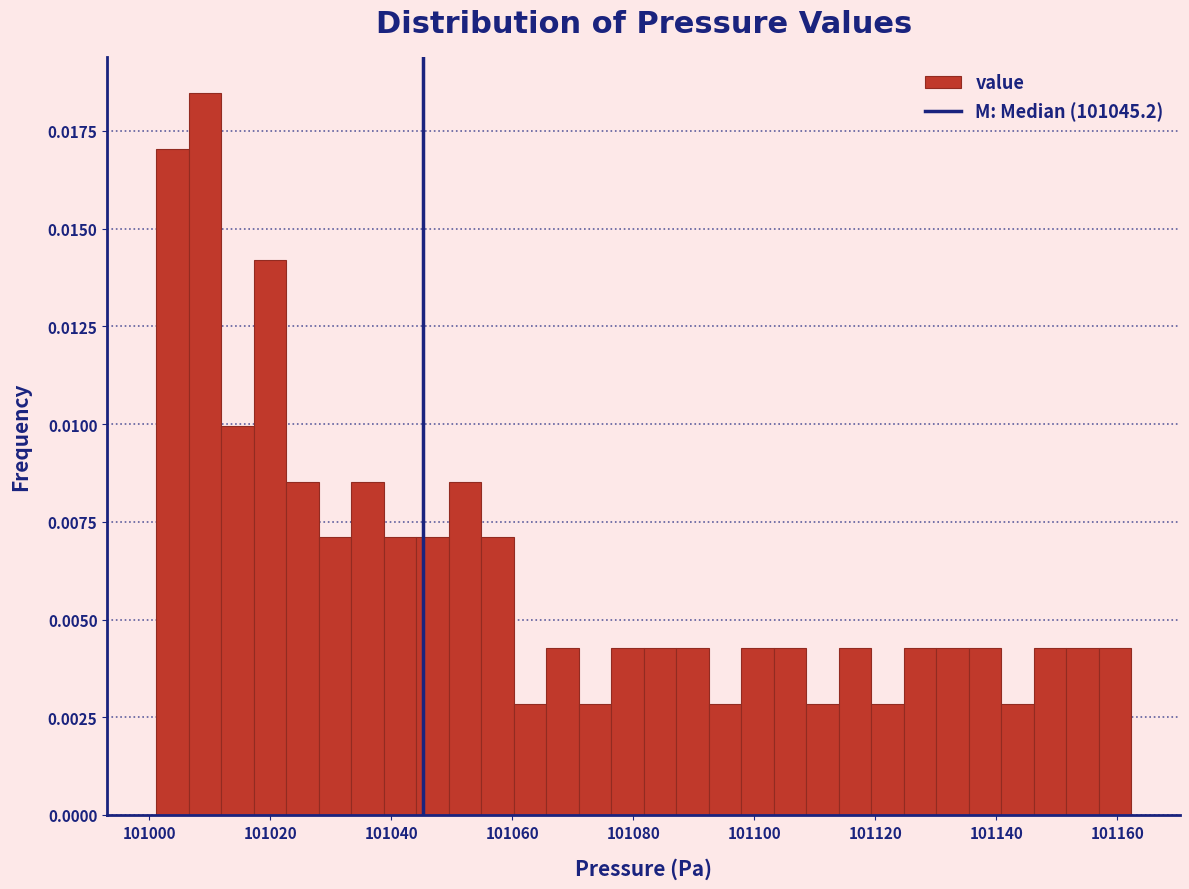

Read against the x-axis, roughly where is the centre of the tallest bar?

101010